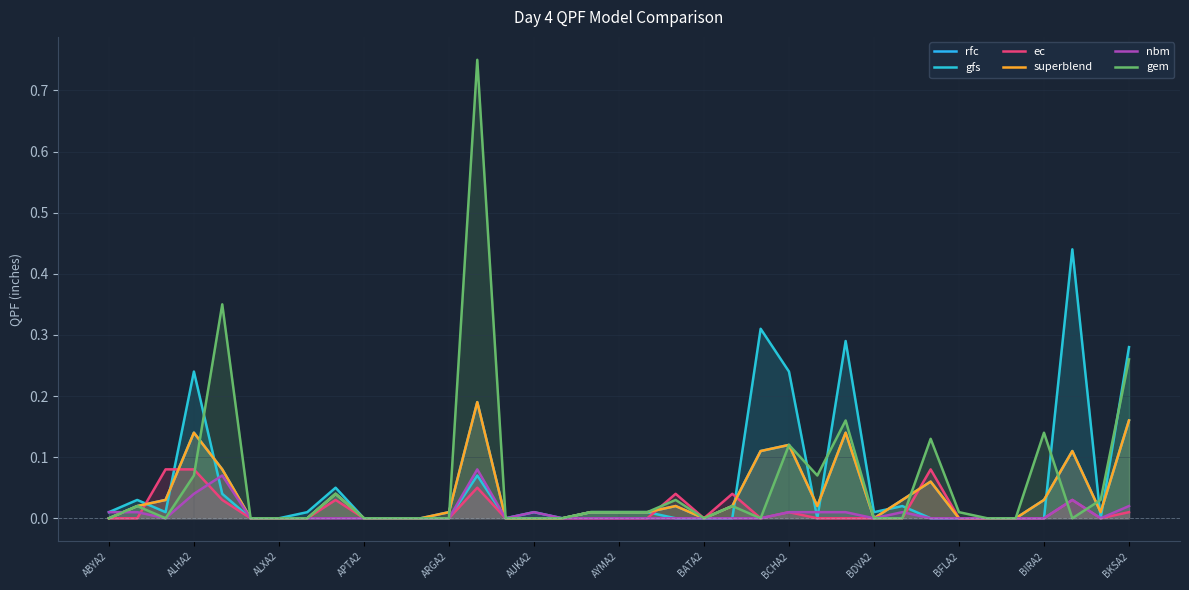

Where is gfs nearest to the value 0?

AUKA2